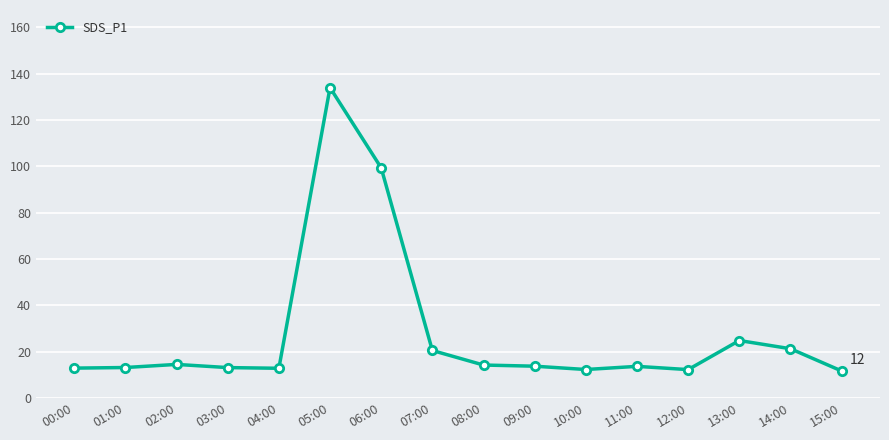

Where is the data nearest to the value 72?

06:00